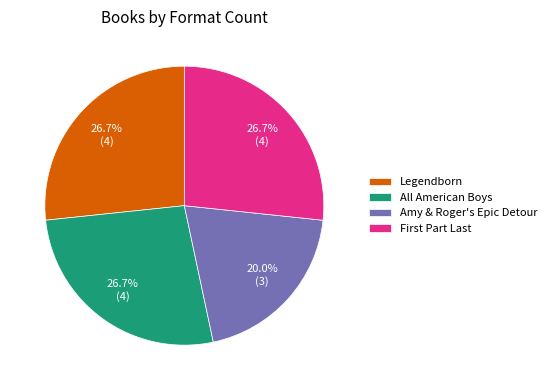

To the nearest percent, what portion does Legendborn represent?

27%